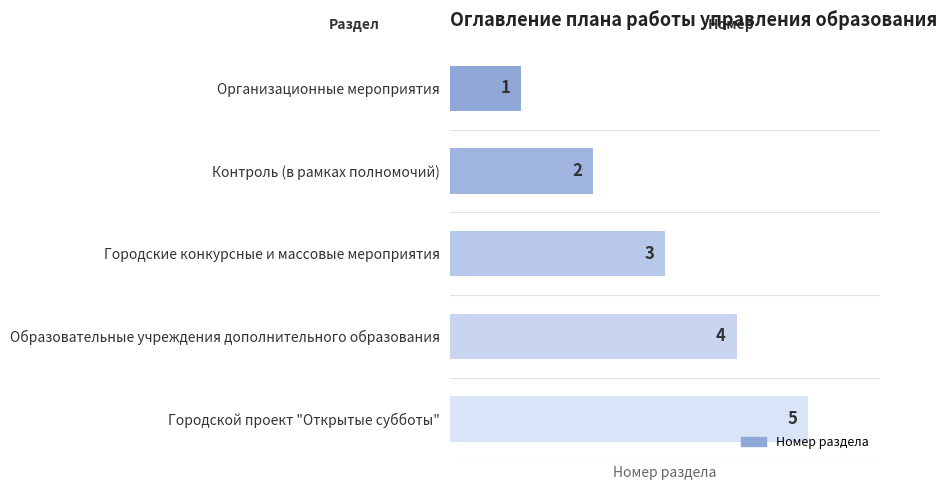

How many distinct data groups are displayed?

1